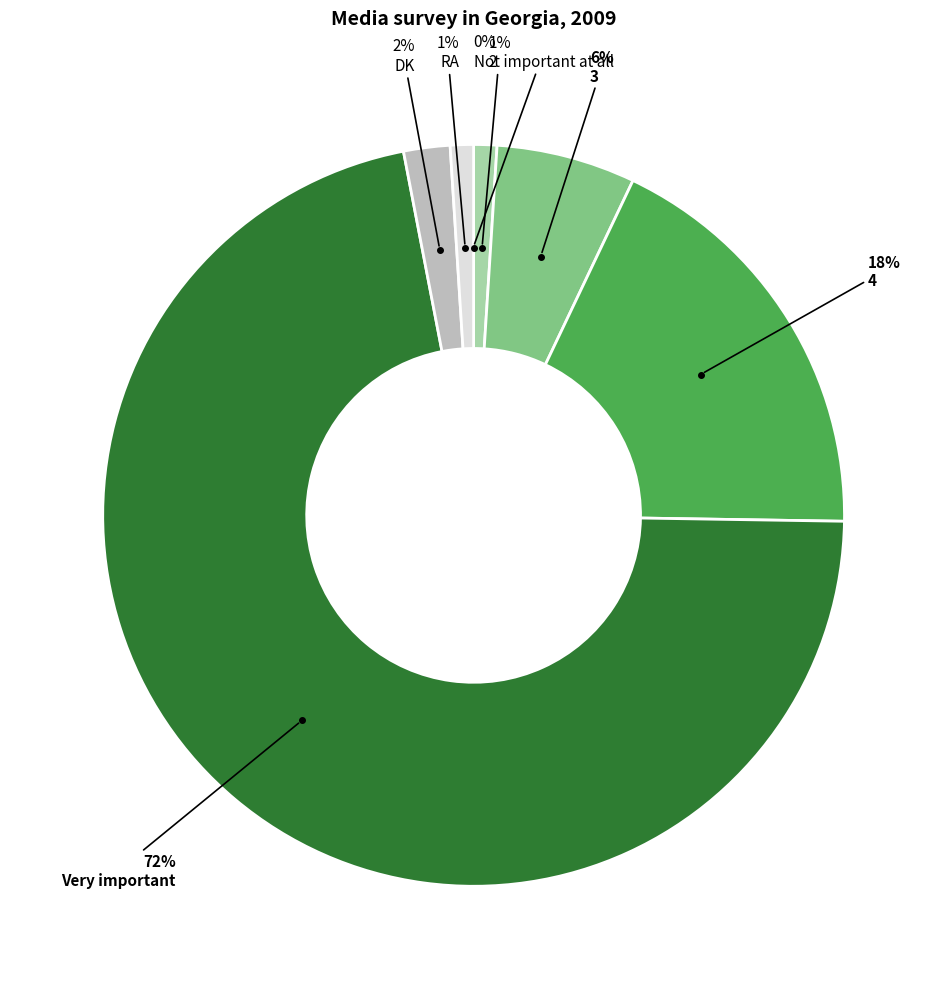

Rank the categories by value from lowest to highest.

Not important at all, 2, RA, DK, 3, 4, Very important